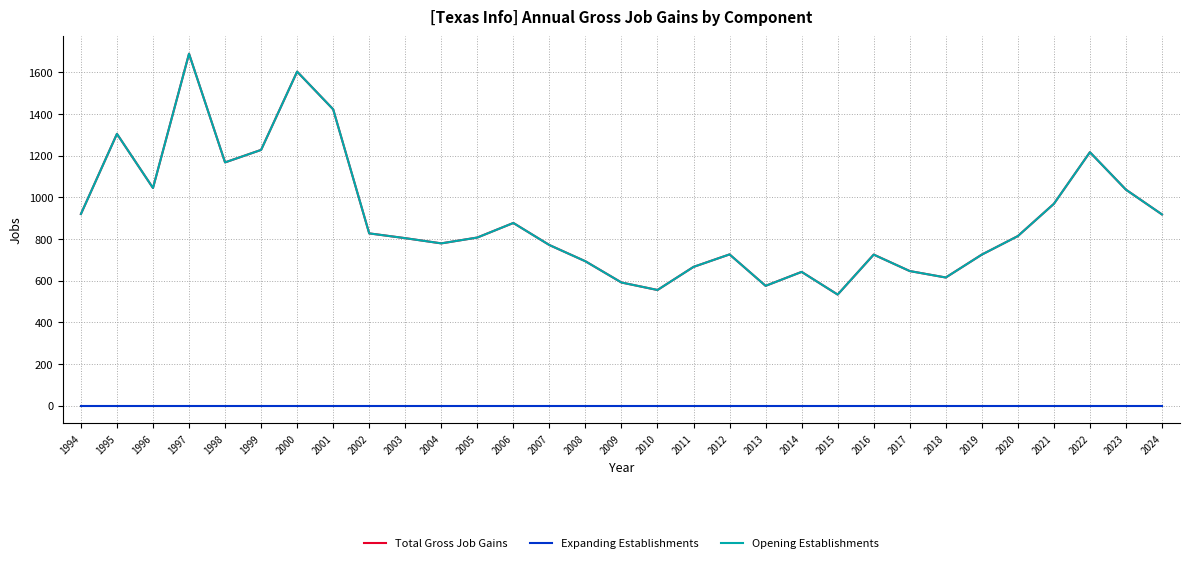

Does the chart display data point markers on the line(s)?

No